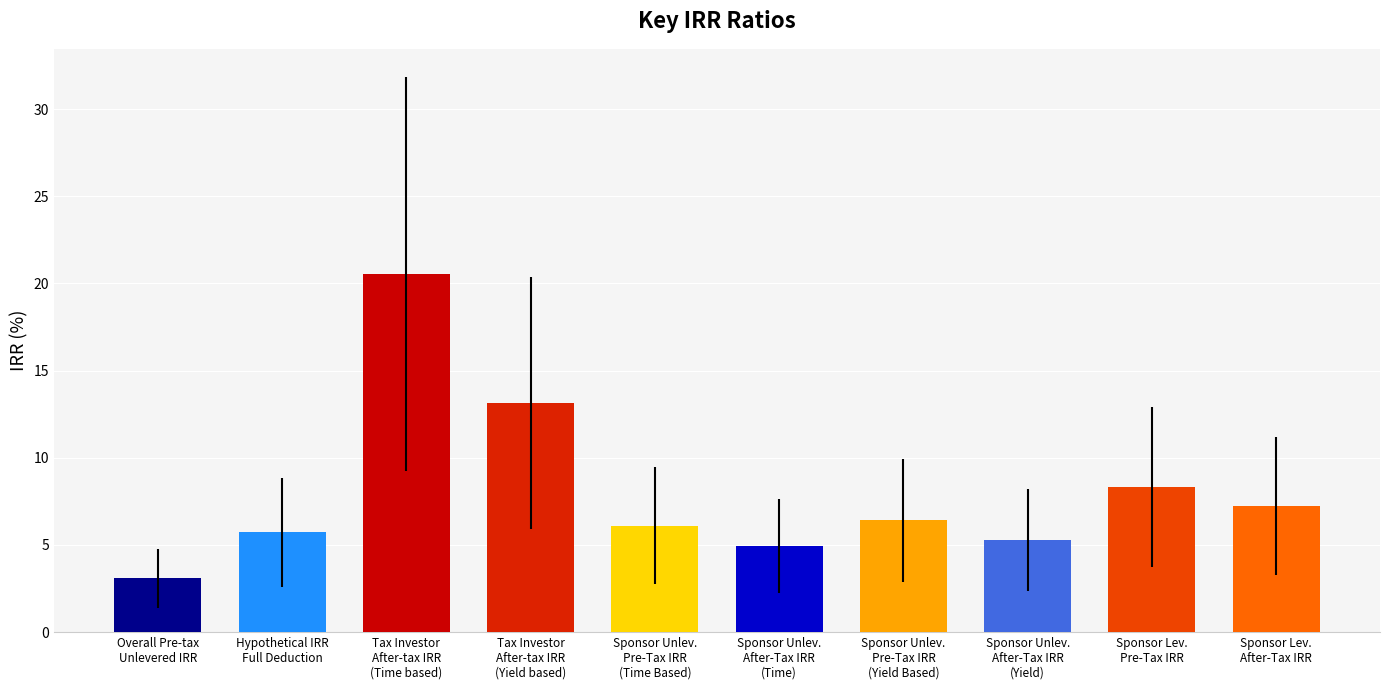

What is the difference between the second highest and minimum values?

10.1